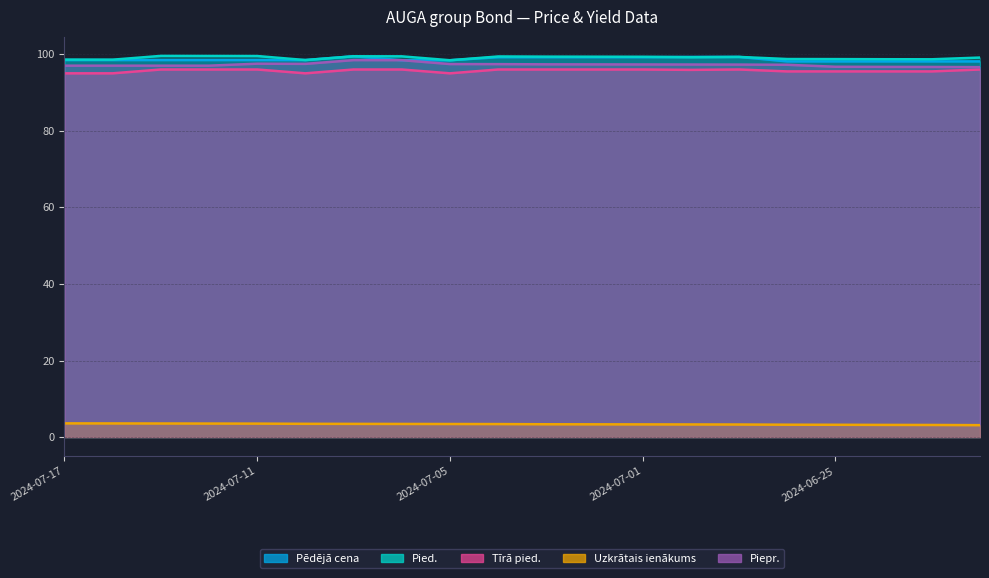

List the series in order of their peak value, highest first.

Pied., Pēdējā cena, Piepr., Tīrā pied., Uzkrātais ienākums